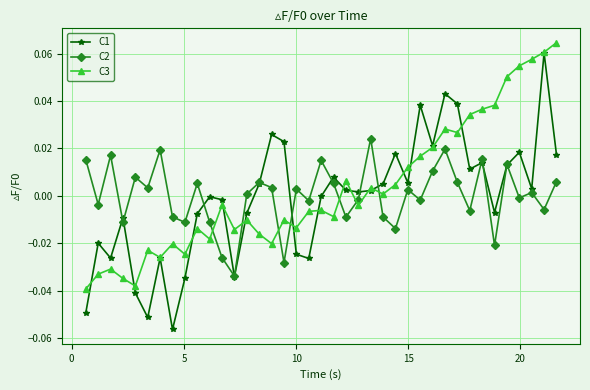

True or false: C2 has more than 0 points higher than both neighbors.

True